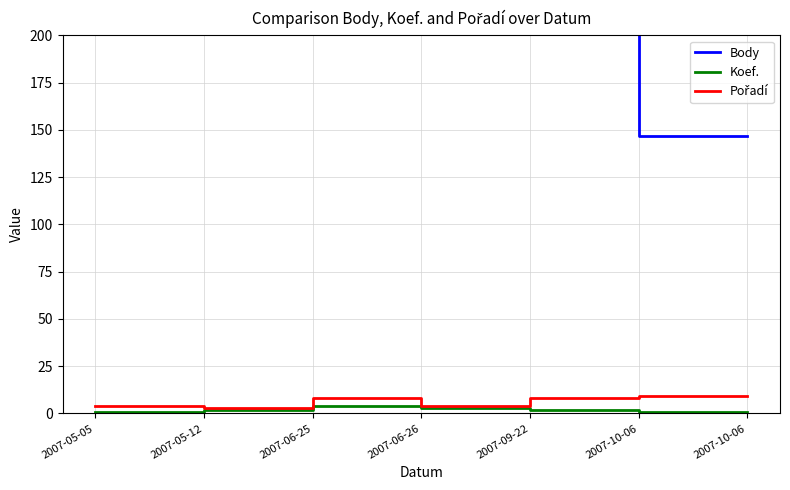

What is the minimum value for Koef.?

1